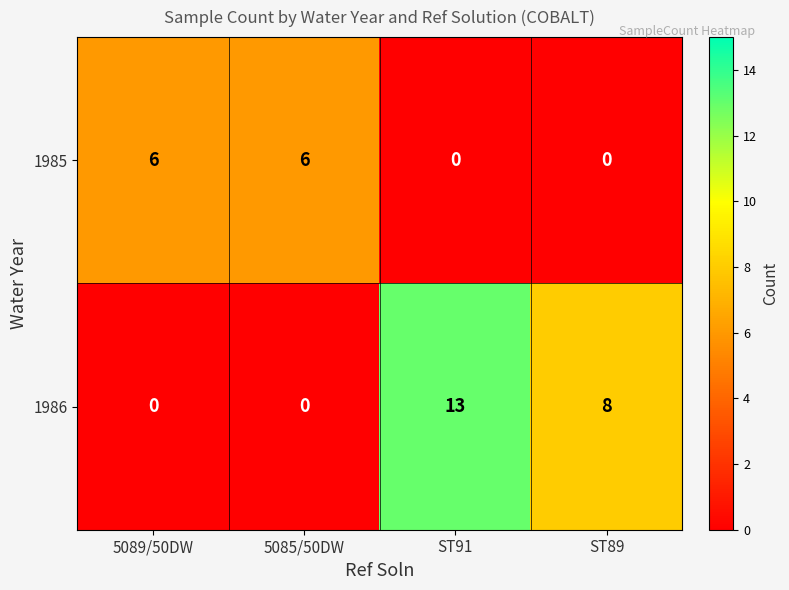

What is the spread (max minus min) of values at ST91?

13